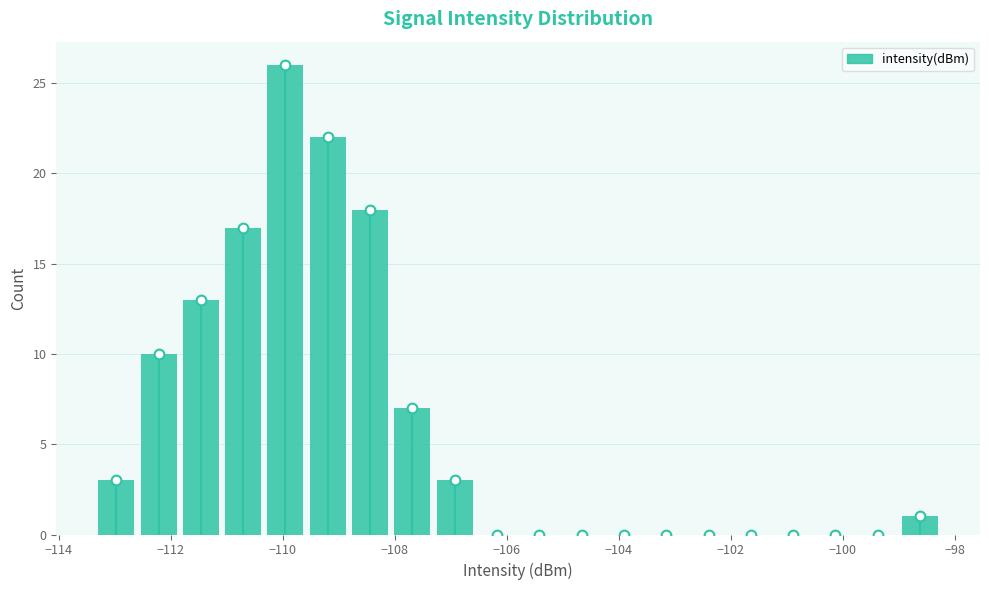

Around what value on the x-axis is the tallest bar? Give the approximate position of its centre, as read against the axis.

-110.0